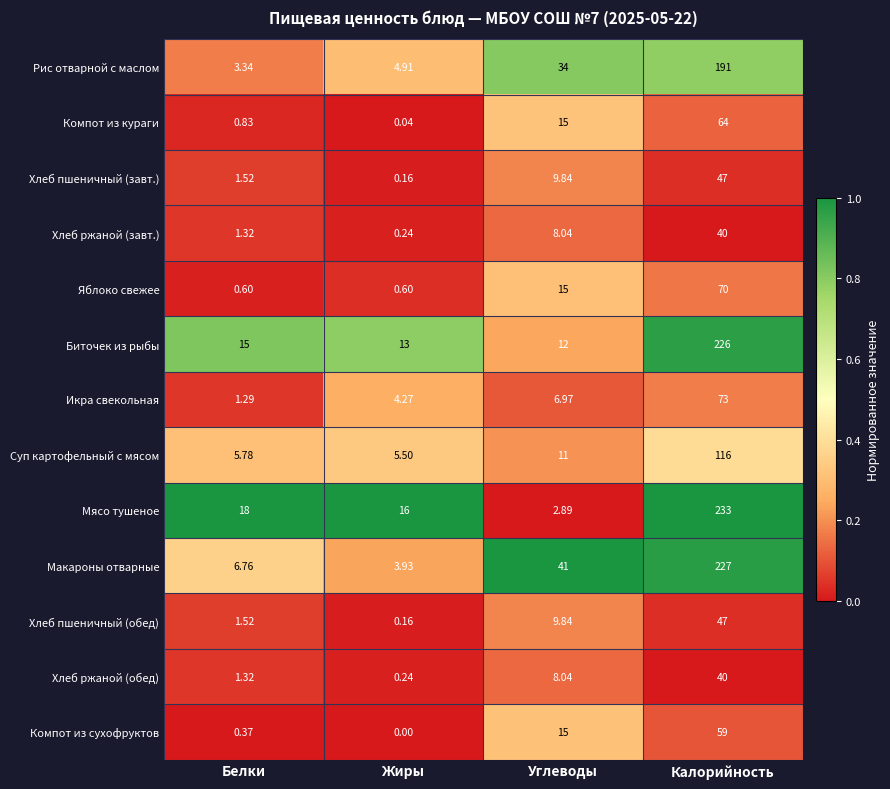

Which series has the largest total across all categories?

Макароны отварные